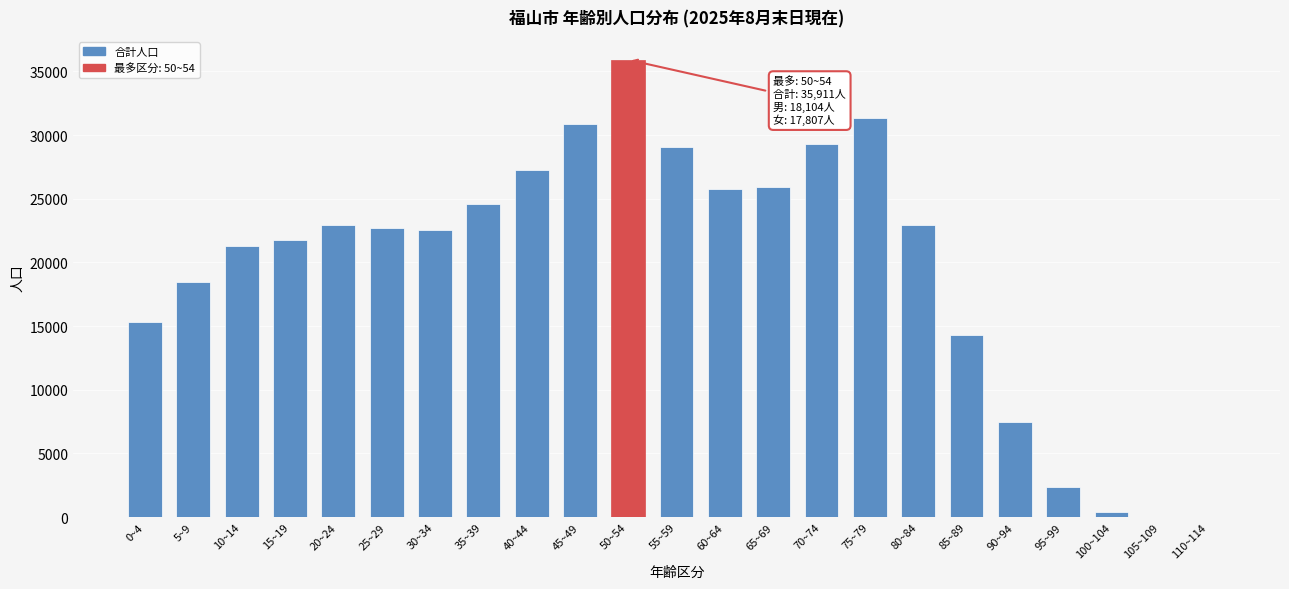

Approximately how many times larger is the value at 80~84 compared to 15~19?

1.1